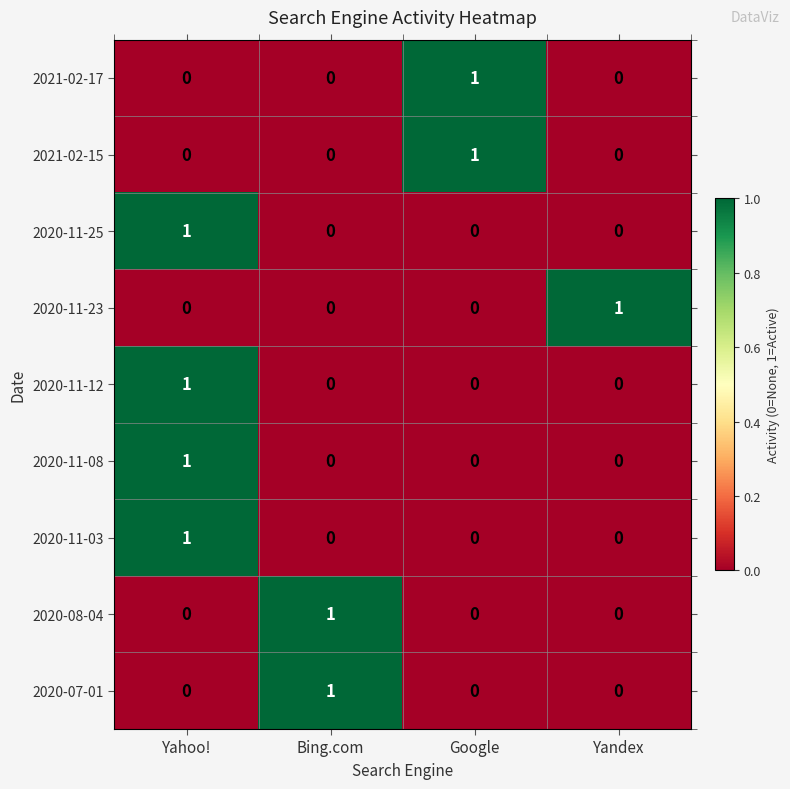

At how many categories does at least one series exceed 0?

4